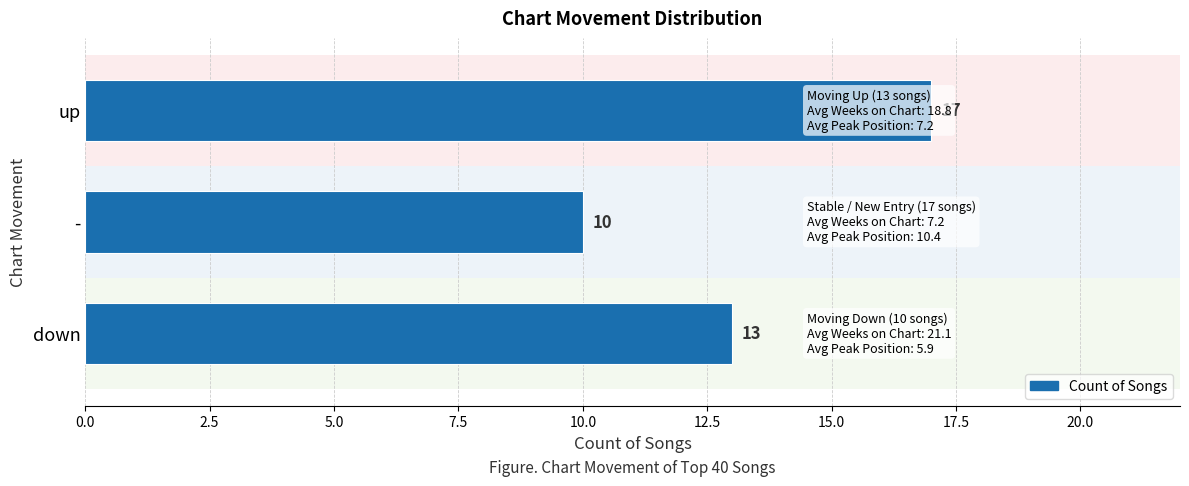

Which has a higher value, up or -?

up